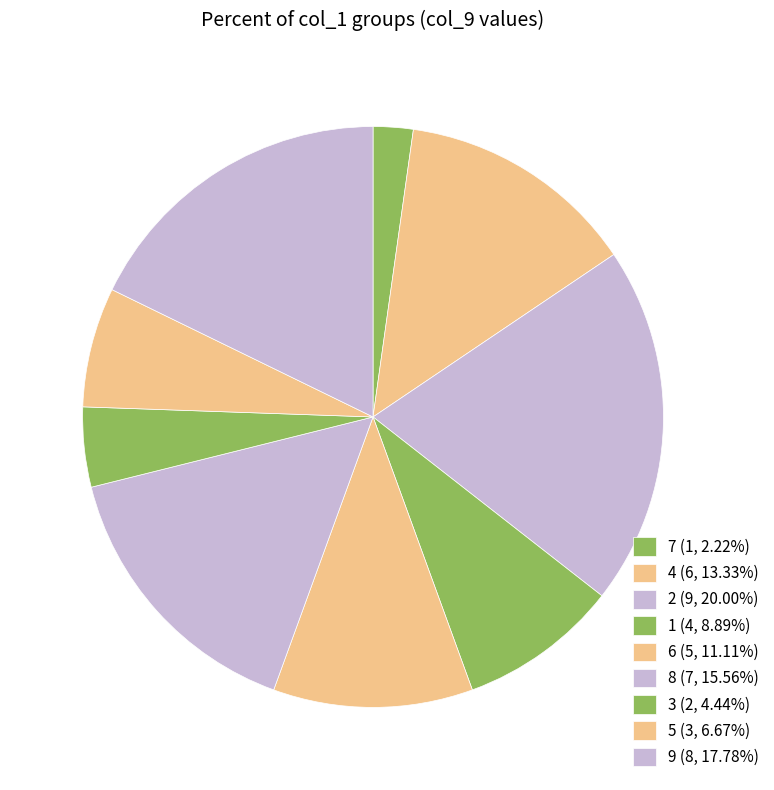

Is 3 the majority of the pie?

No